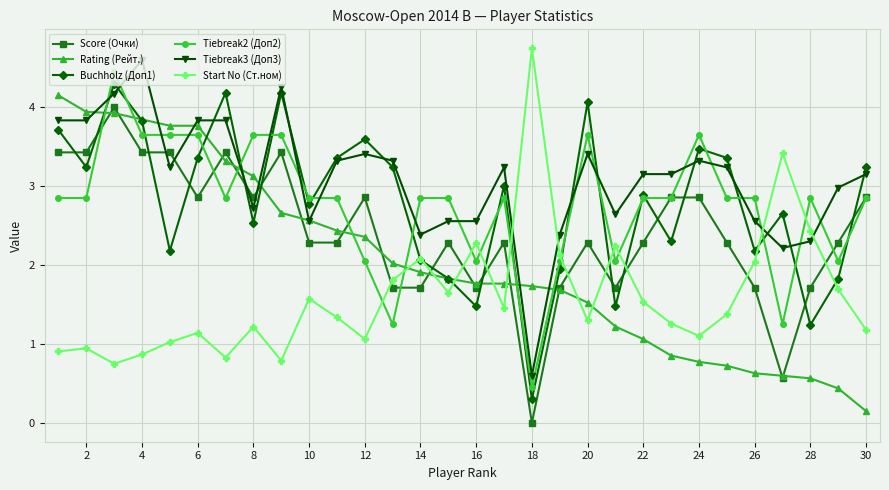

What is the value of the Tiebreak2 (Доп2) point at the 8th from the left?

3.7